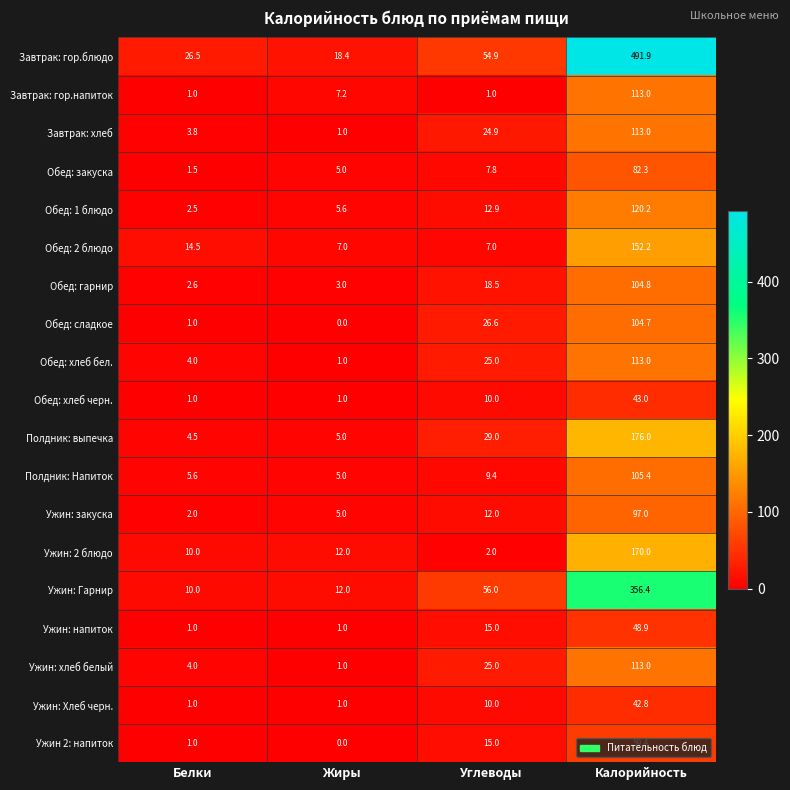

Is it true that Ужин 2: напиток equals 0.0 at Жиры?

True